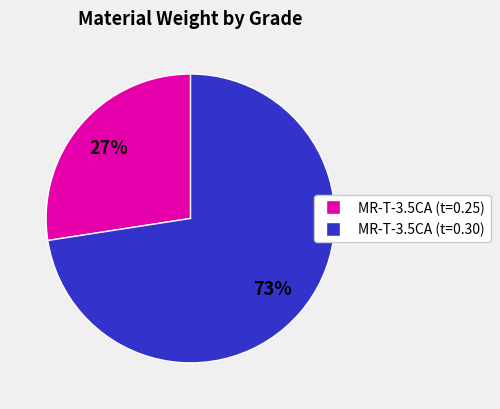

Is there any slice that represents more than half of the pie?

Yes